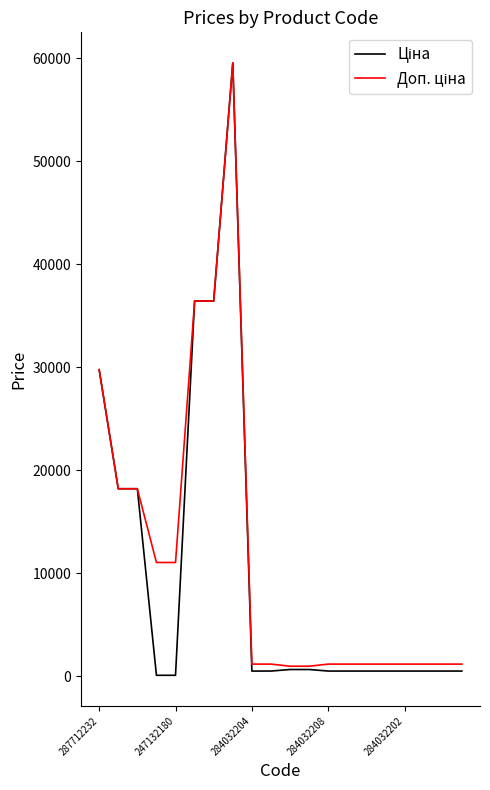

What is the maximum value shown in the chart?

59523.0